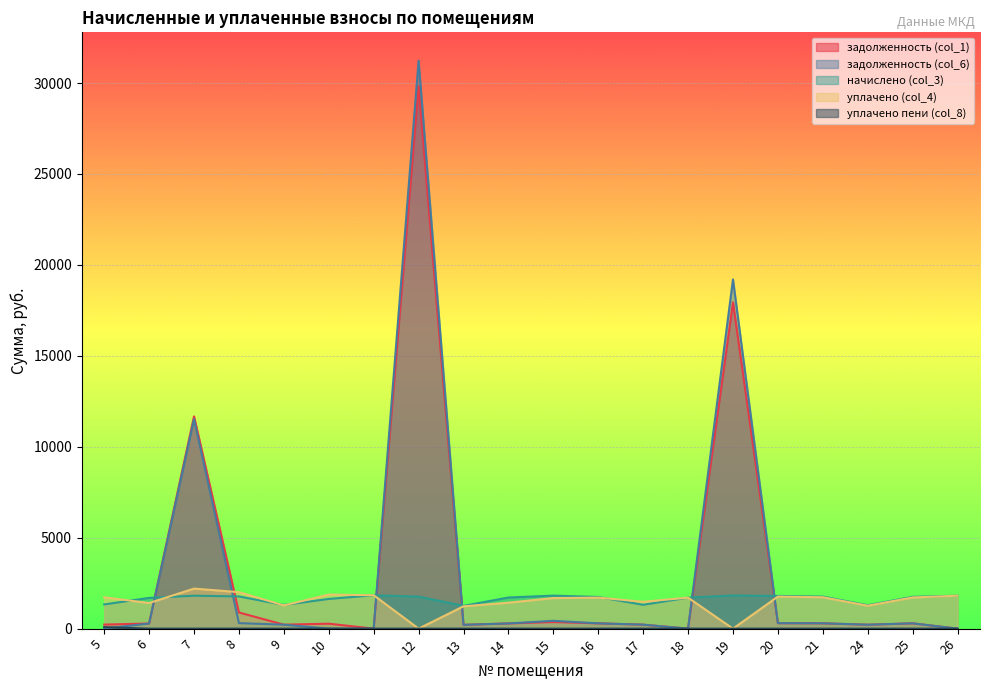

True or false: задолженность (col_1) has a value of 13604.0 at 12.

False